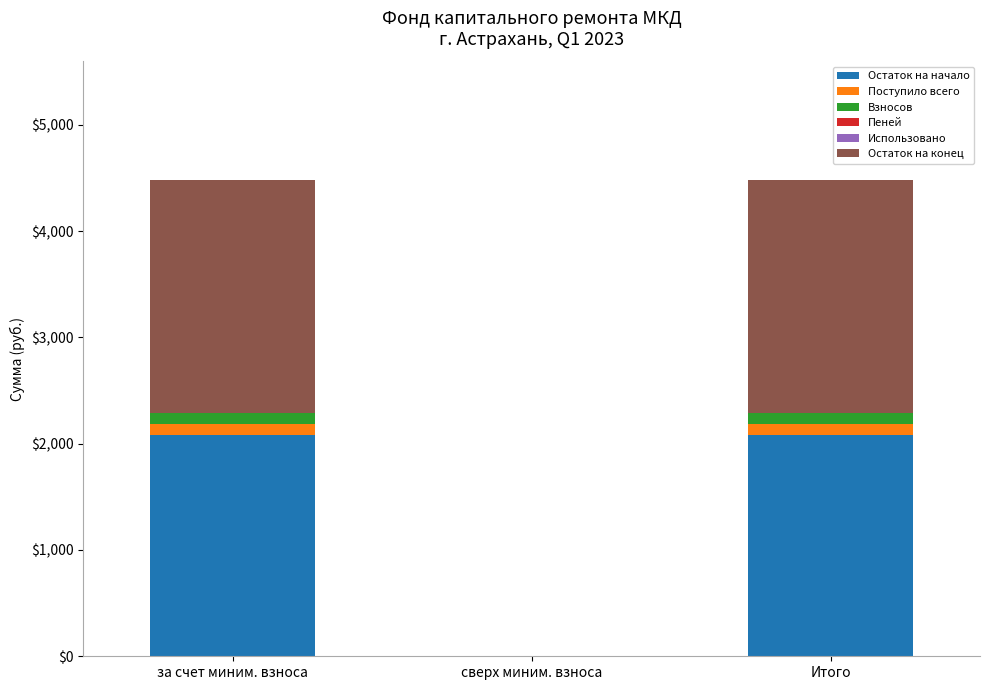

Is it true that Остаток на начало equals 1430.7 at сверх миним. взноса?

False